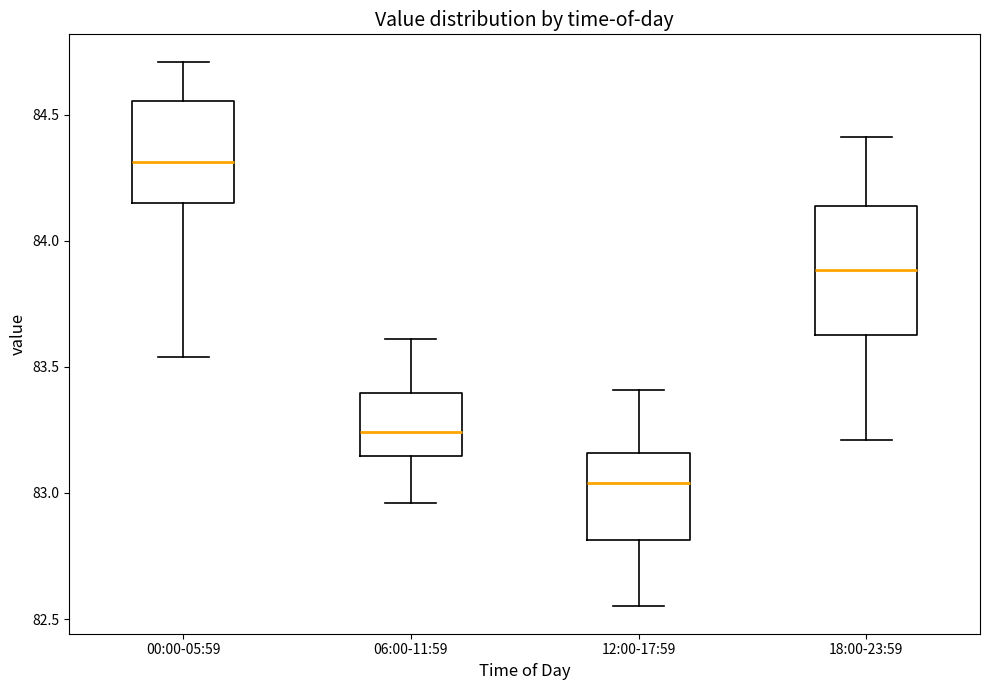

Where does the upper whisker of the box for 12:00-17:59 end on the y-axis? The values are not printed on the chart, so give them approximately, as read against the axis.

83.40